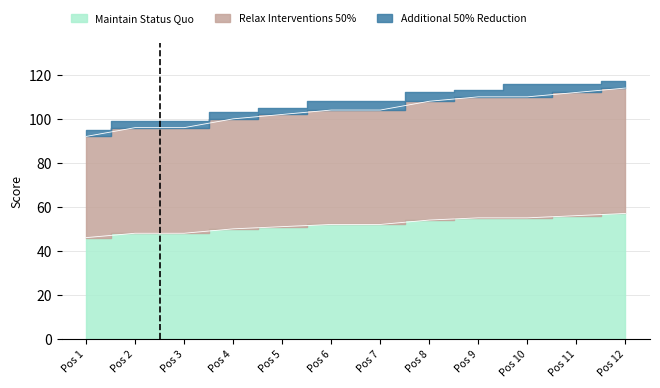

What is the greatest value displayed?

114